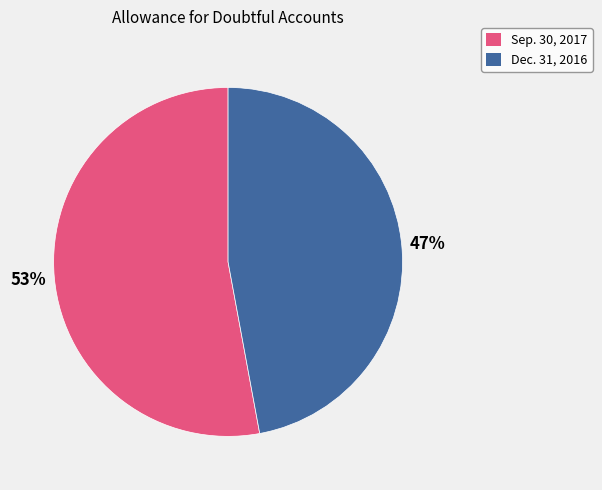

Is the sum of Sep. 30, 2017 and Dec. 31, 2016 greater than half?

Yes